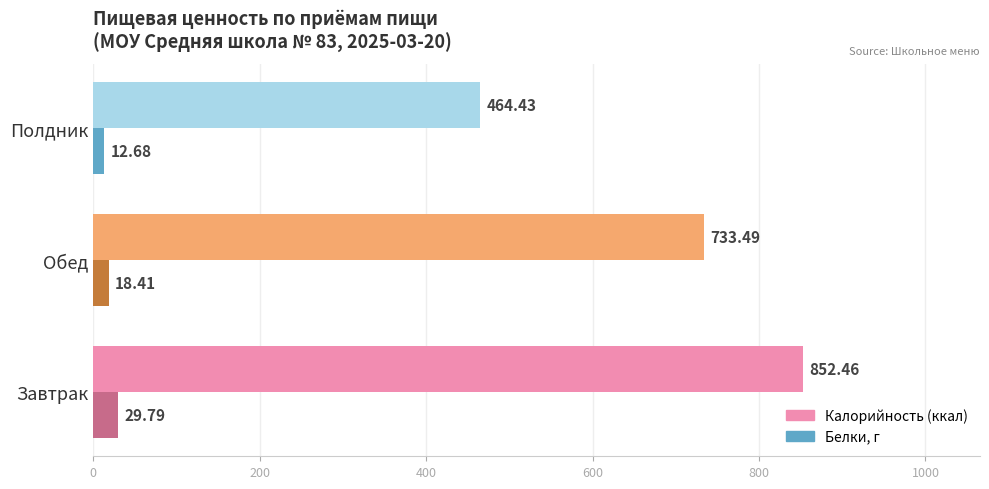

Which category has the highest value across all series?

Завтрак